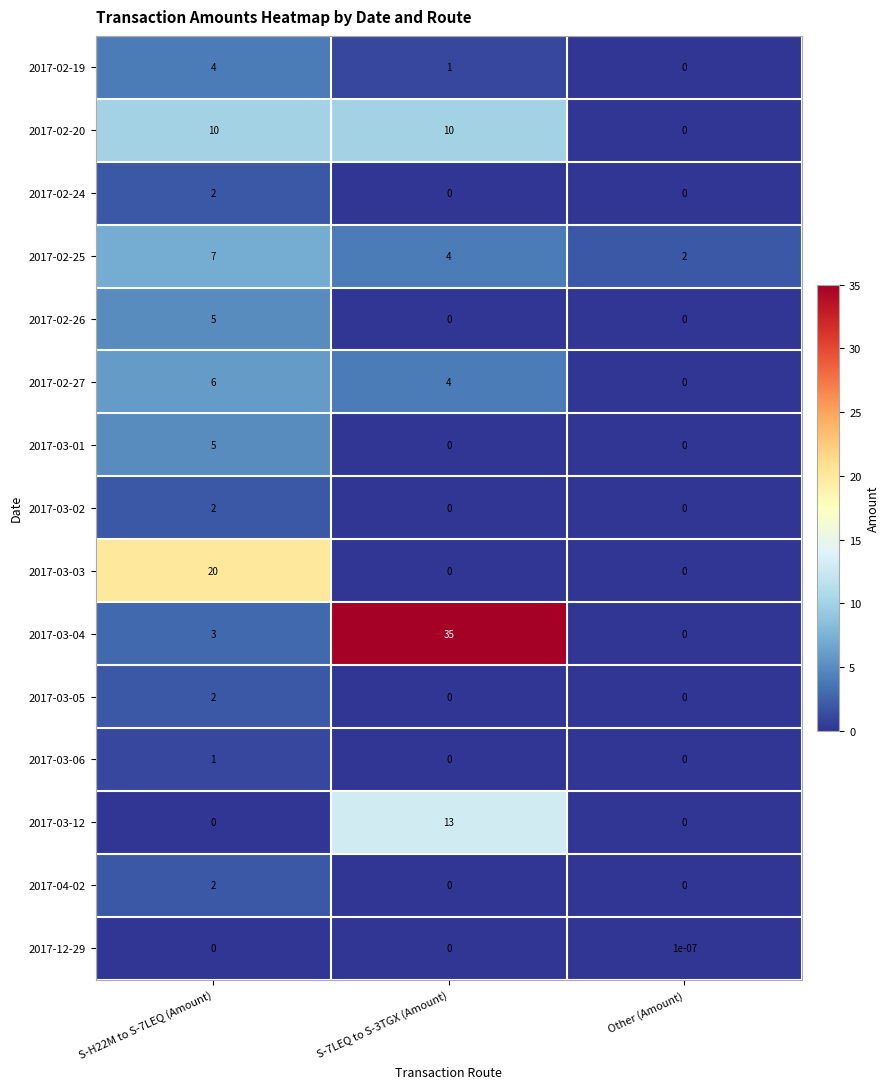

What is the sum of all 2017-02-26 values?

5.0